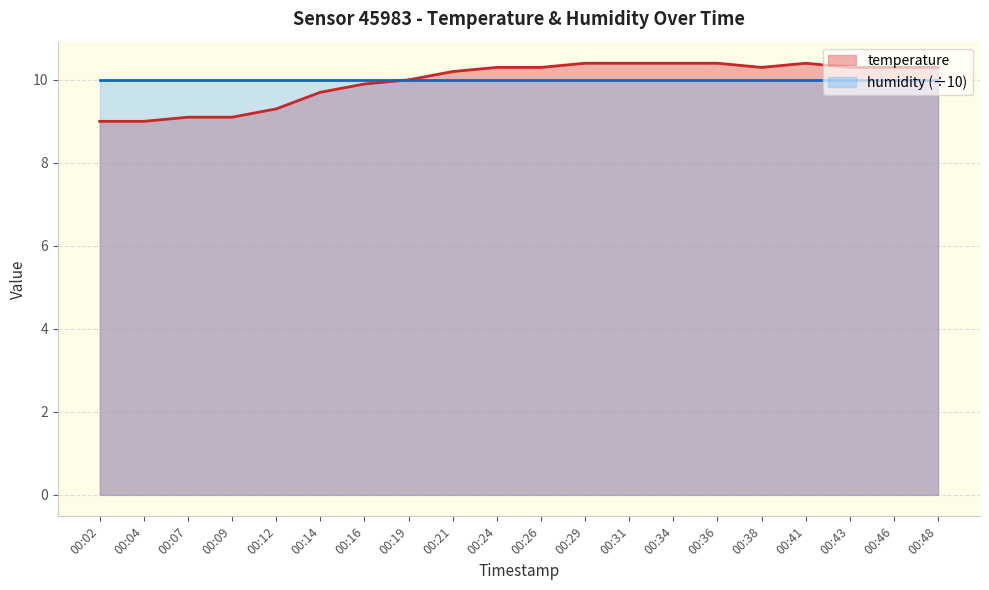

List the labels in order of value, largest first.

00:29, 00:31, 00:34, 00:36, 00:41, 00:24, 00:26, 00:38, 00:43, 00:46, 00:48, 00:21, 00:19, 00:16, 00:14, 00:12, 00:07, 00:09, 00:02, 00:04